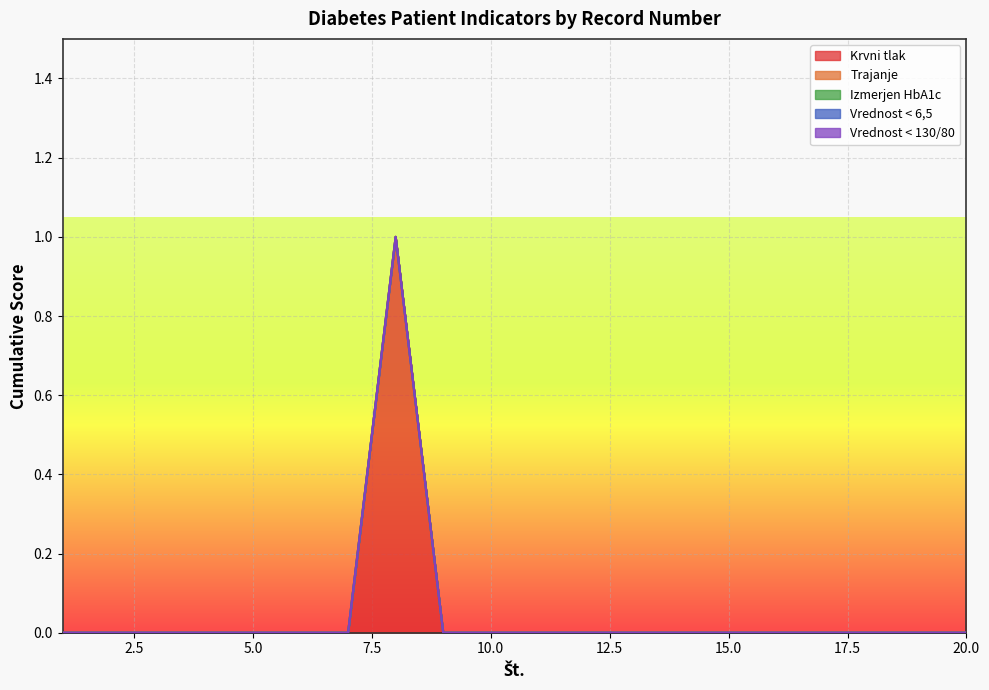

True or false: Trajanje and Vrednost < 6,5 intersect in this chart.

False